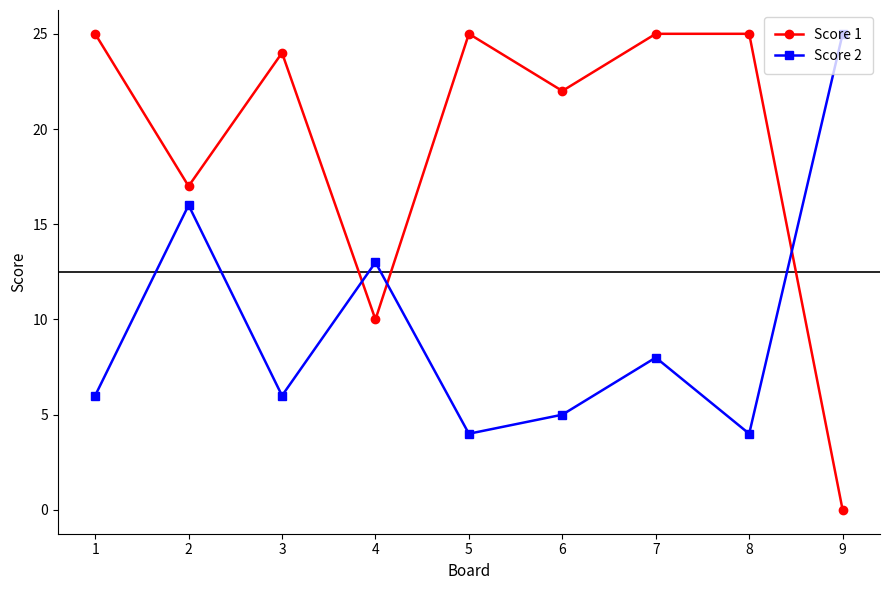

Reading right to left, extract all data points from this chart.

Score 1: 9=0	8=25	7=25	6=22	5=25	4=10	3=24	2=17	1=25
Score 2: 9=25	8=4	7=8	6=5	5=4	4=13	3=6	2=16	1=6